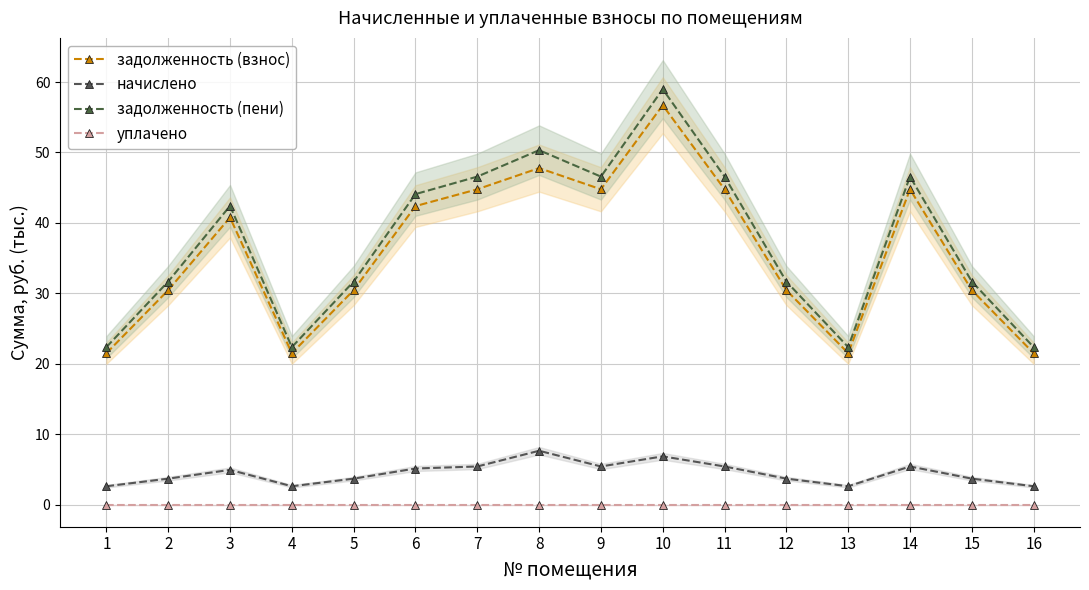

What are all the series names shown in the legend?

задолженность (взнос), начислено, задолженность (пени), уплачено